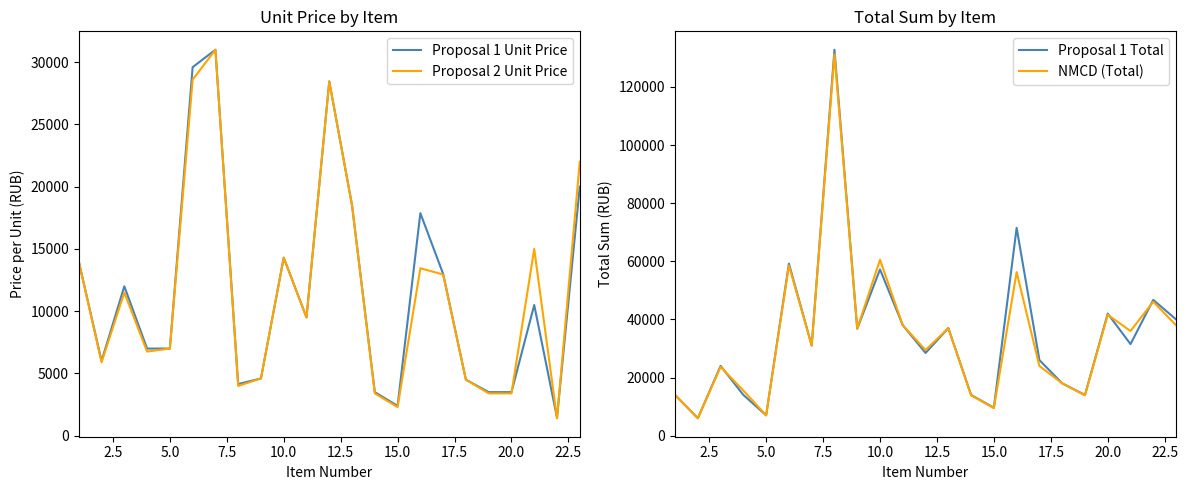

What is the highest value of the Proposal 1 Unit Price series?

31000